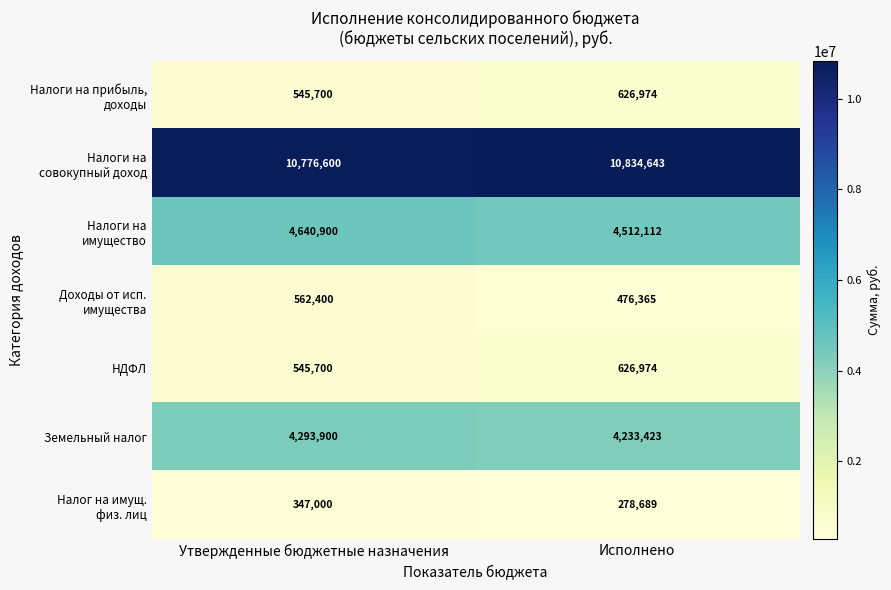

What is the minimum value for Земельный налог?

4233423